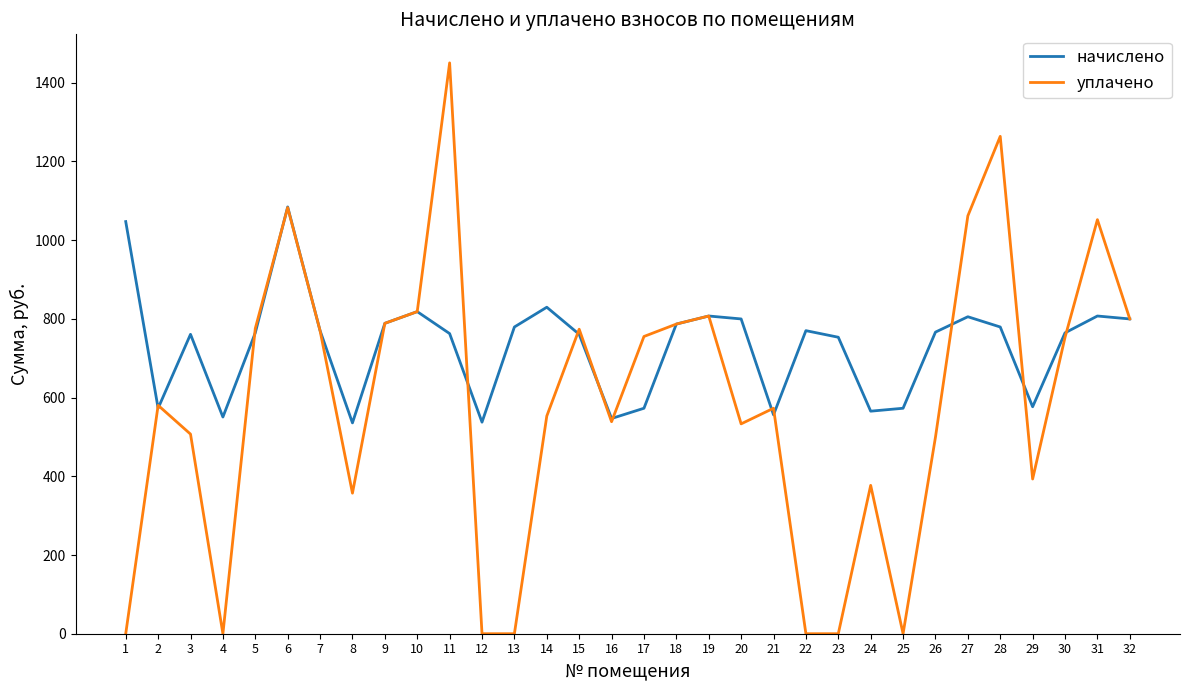

What is the spread (max minus min) of values at 15?

13.0